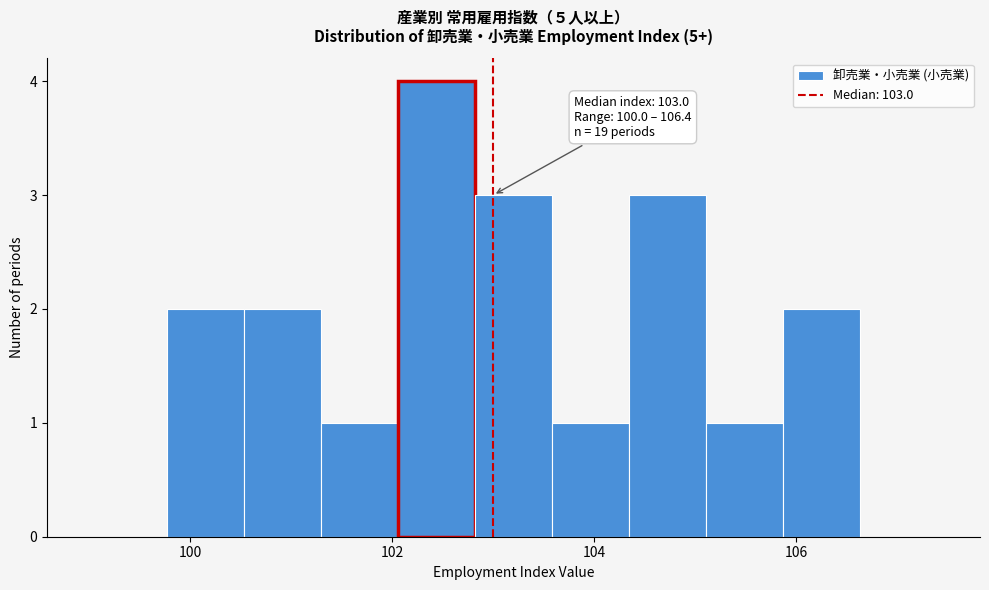

Around what value on the x-axis is the tallest bar? Give the approximate position of its centre, as read against the axis.

102.4